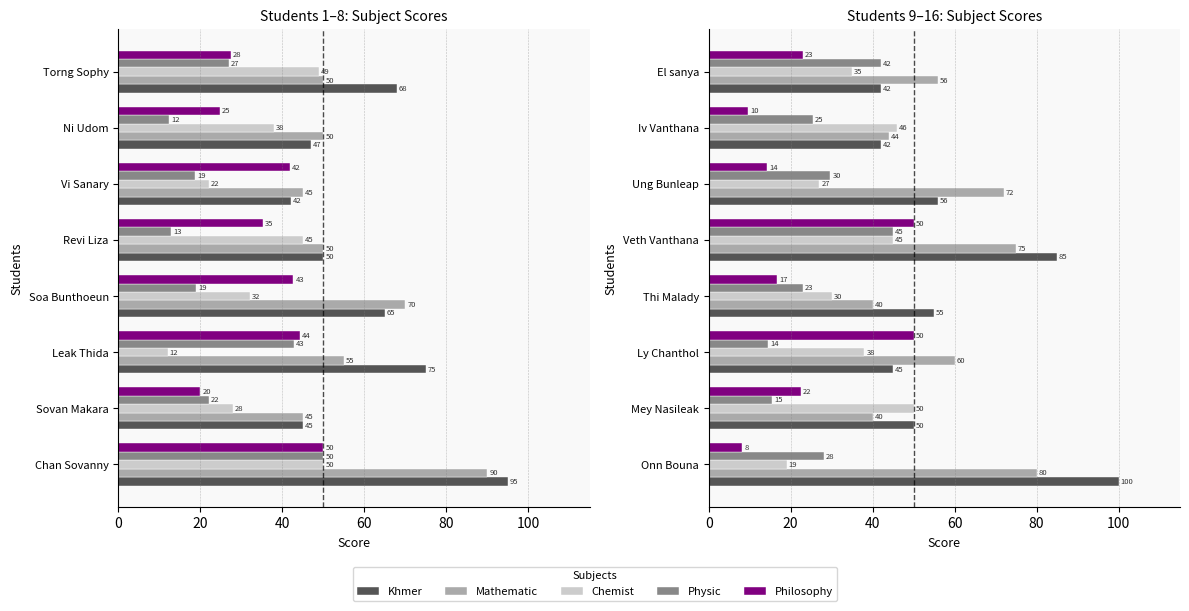

At Thi Malady, list the series in order from smallest to largest.

Philosophy, Physic, Chemist, Mathematic, Khmer